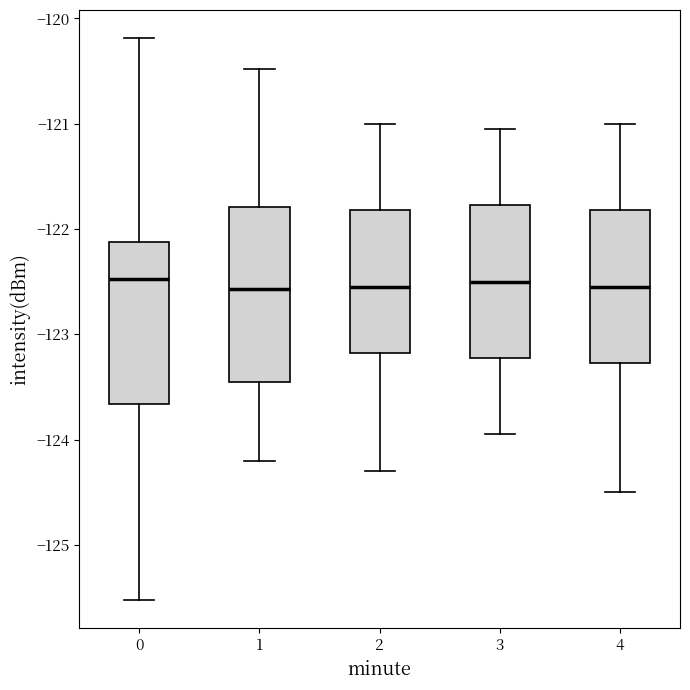

Reading left to right, transcribe this box plot: for each box, give where its median line is, the range the box spans, and where its two whiskers end, as read against the y-axis. The values are not printed on the chart, so give them approximately, as read against the axis.

0: median -122.5, box -123.7 to -122.1, whiskers -125.5 to -120.2
1: median -122.6, box -123.5 to -121.8, whiskers -124.2 to -120.5
2: median -122.5, box -123.2 to -121.8, whiskers -124.3 to -121.0
3: median -122.5, box -123.2 to -121.8, whiskers -123.9 to -121.0
4: median -122.5, box -123.3 to -121.8, whiskers -124.5 to -121.0